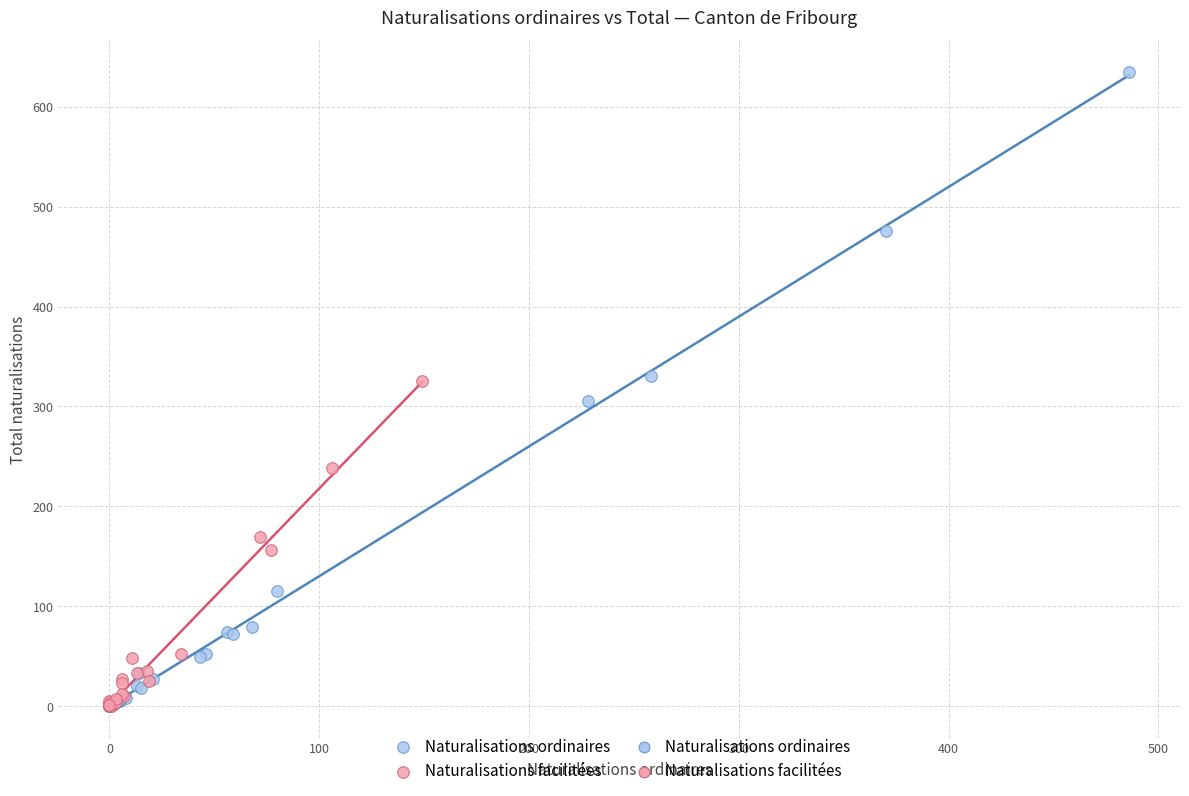

Which series contains the highest Y value?

Naturalisations ordinaires